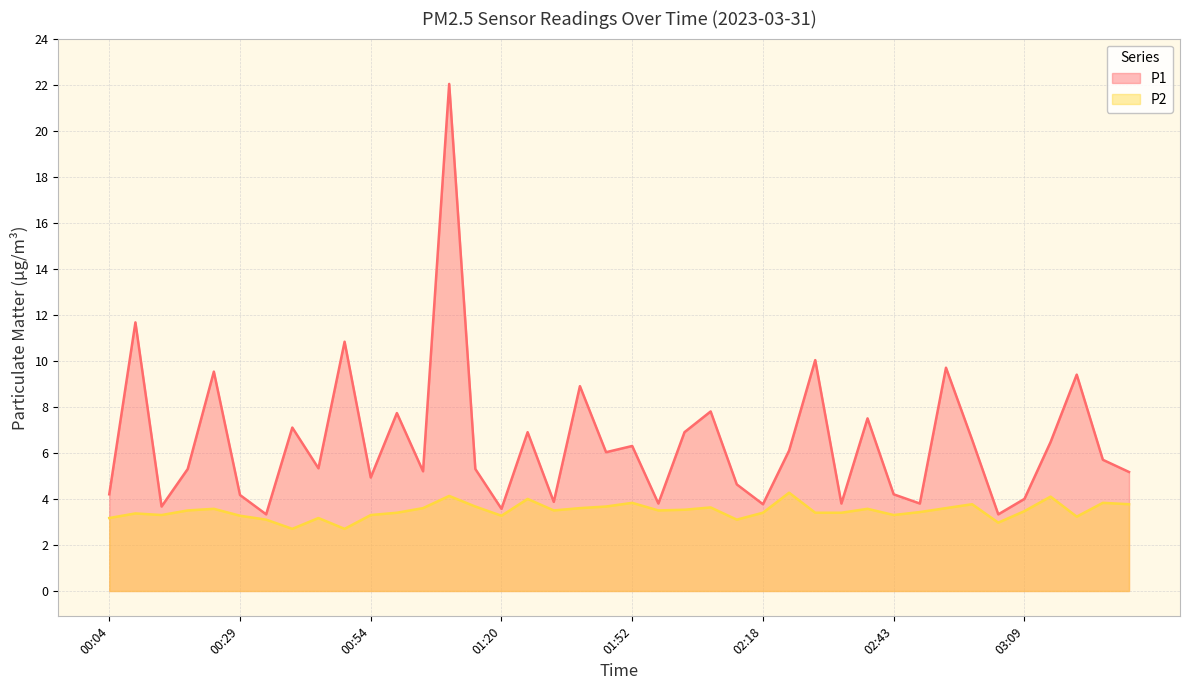

Does the chart have visible grid lines?

Yes